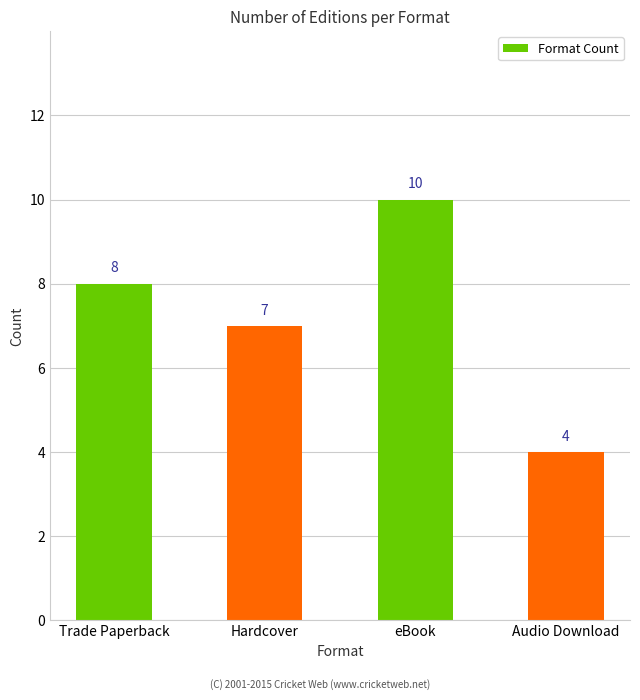

What is the difference between the second highest and minimum values?

4